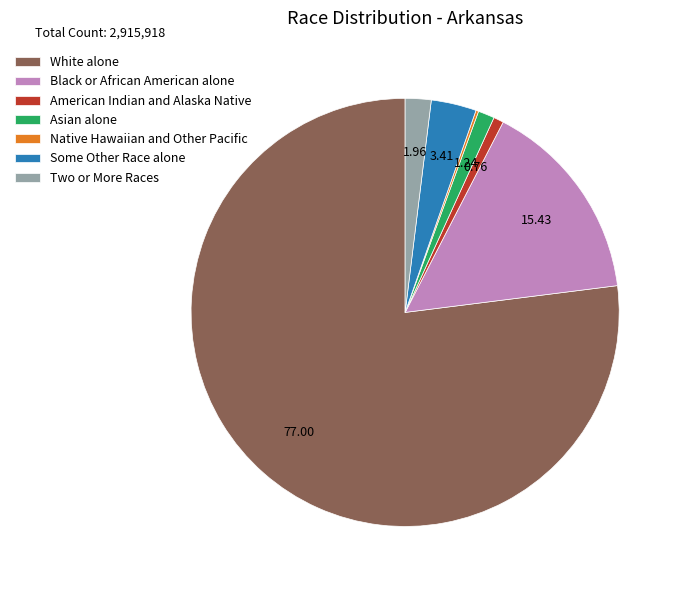

True or false: Some Other Race alone accounts for 3% of the total.

True